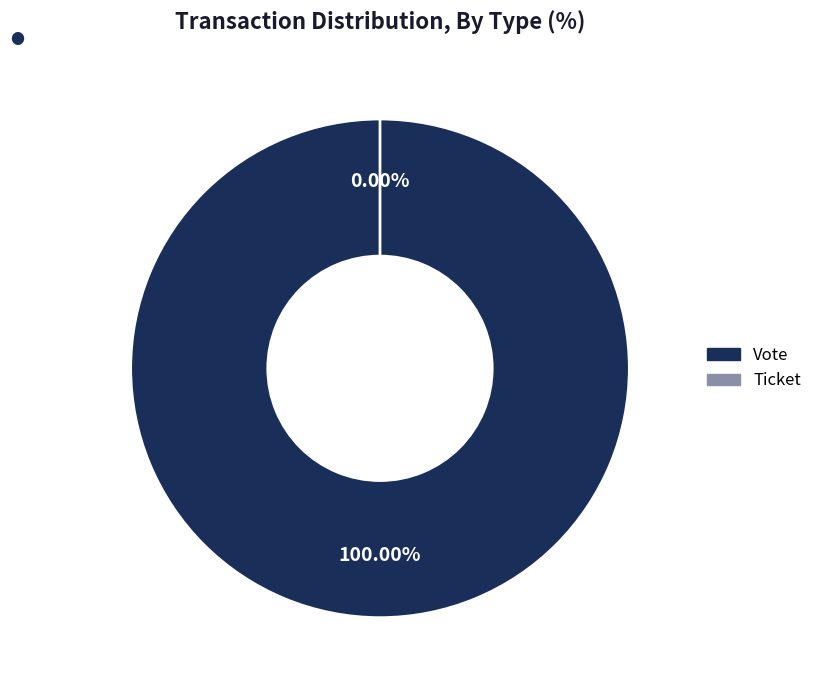

To the nearest percent, what percentage of the pie is Vote?

100%